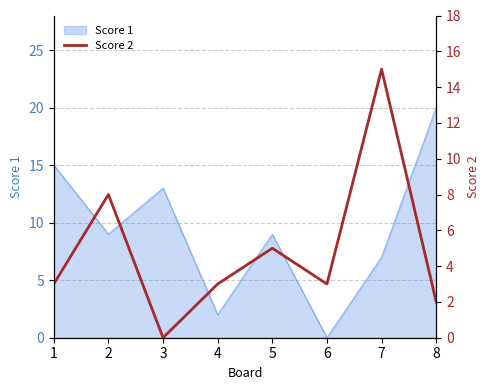

True or false: the data shows 8 at 2.

True